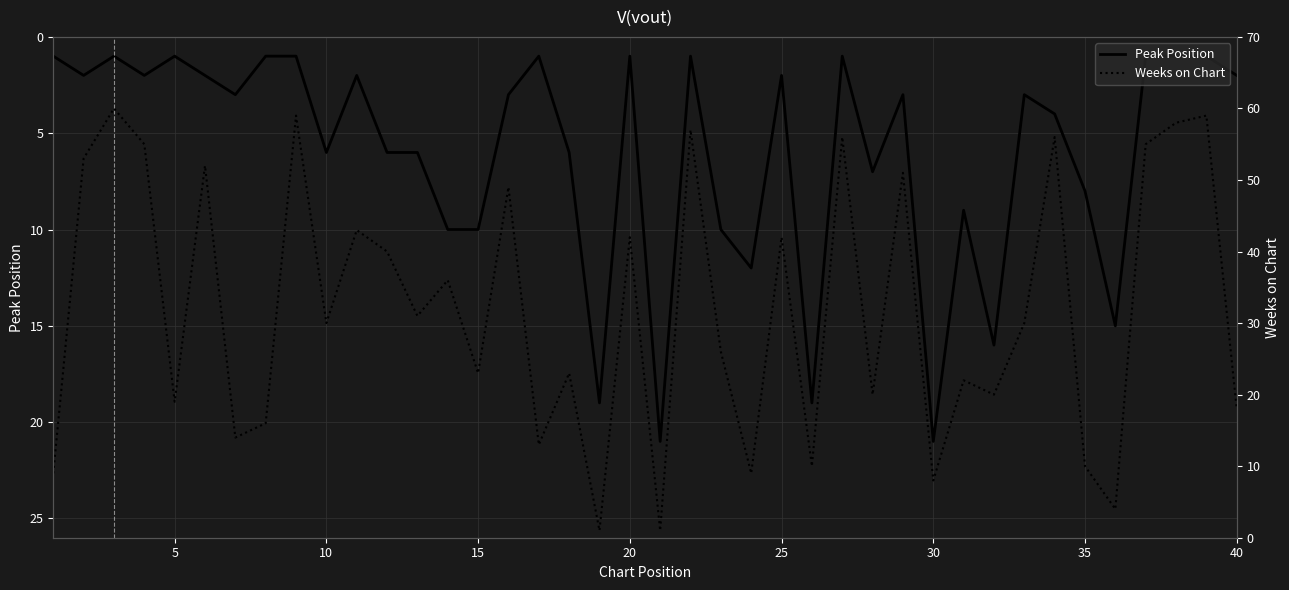

What is the difference between the highest and lowest values at 35?

15